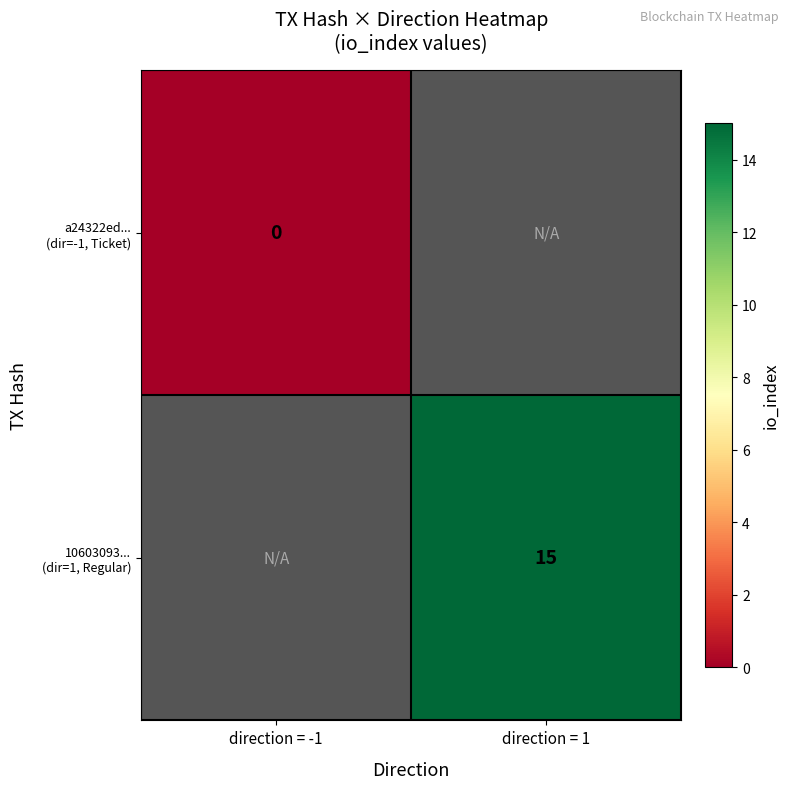

At direction = 1, list the series in order from smallest to largest.

a24322ed... (dir=-1, Ticket), 10603093... (dir=1, Regular)